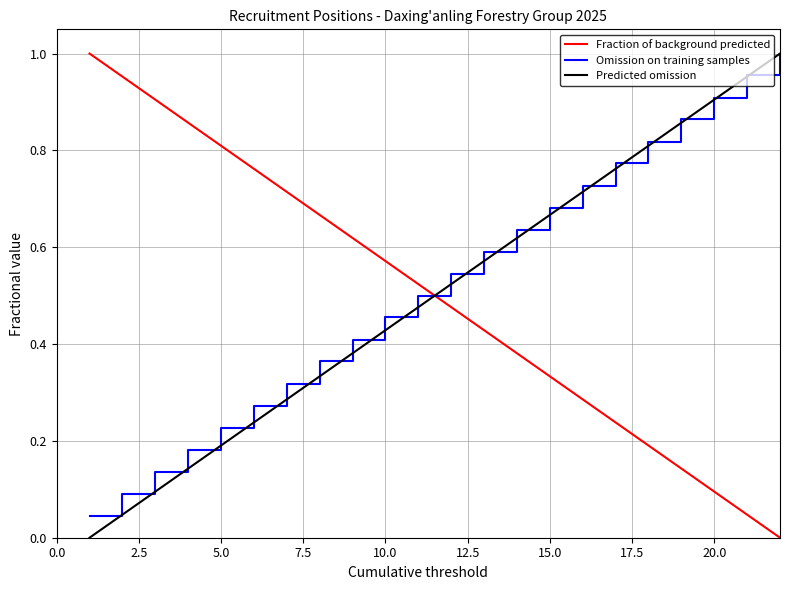

True or false: Omission on training samples and Fraction of background predicted intersect in this chart.

True